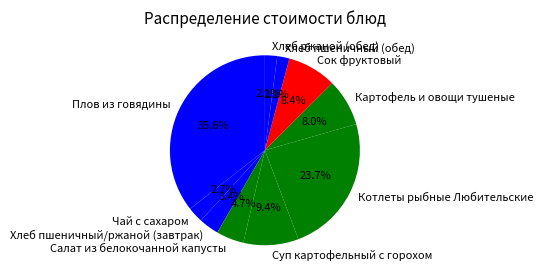

The Сок фруктовый slice represents 2% of the pie. True or false?

False